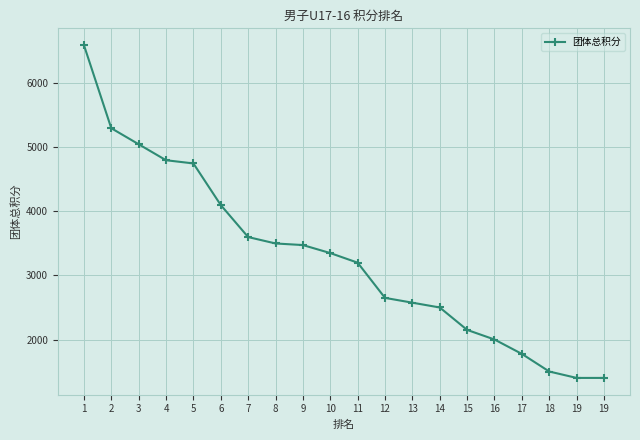

At which category does the chart reach its minimum across all series?

19